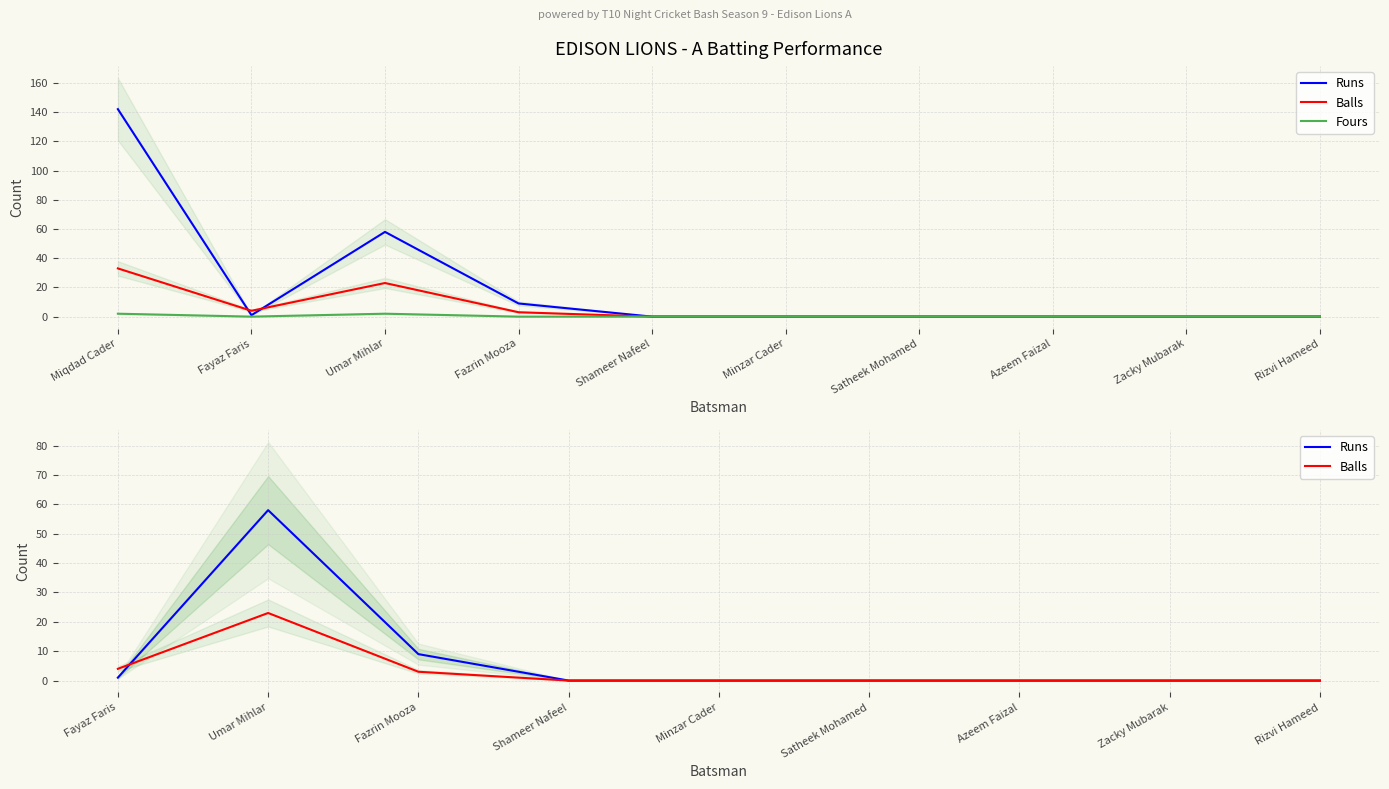

The Fours series shows 2 at Umar Mihlar. True or false?

True